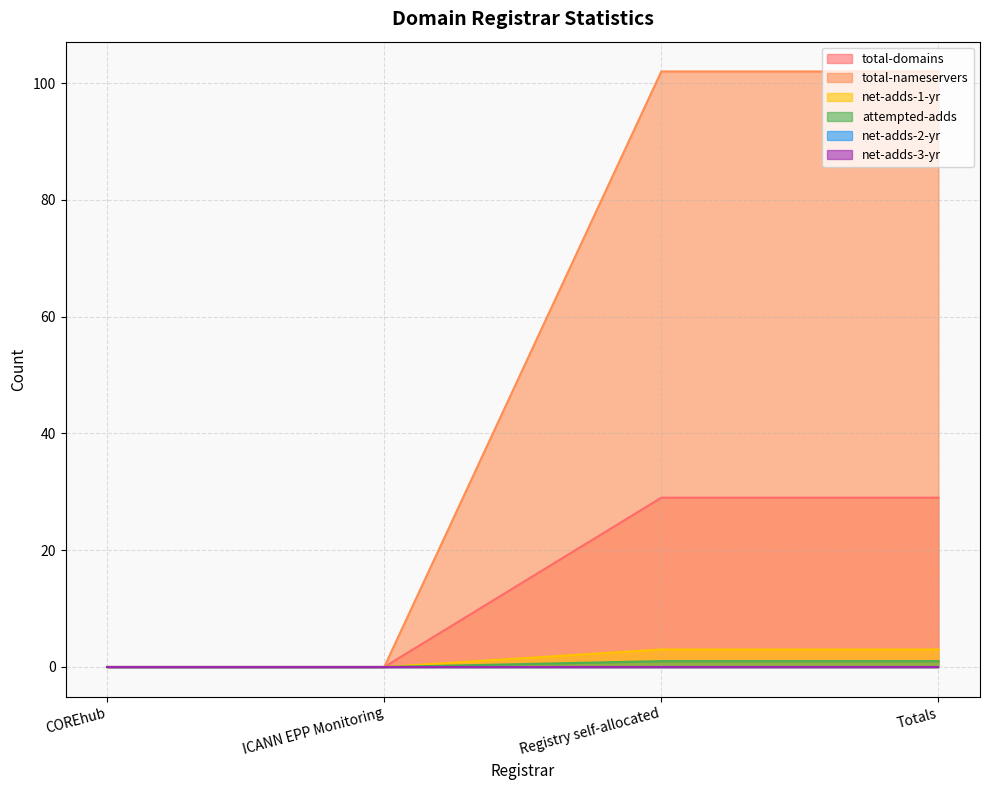

What position from the right is Registry self-allocated?

2